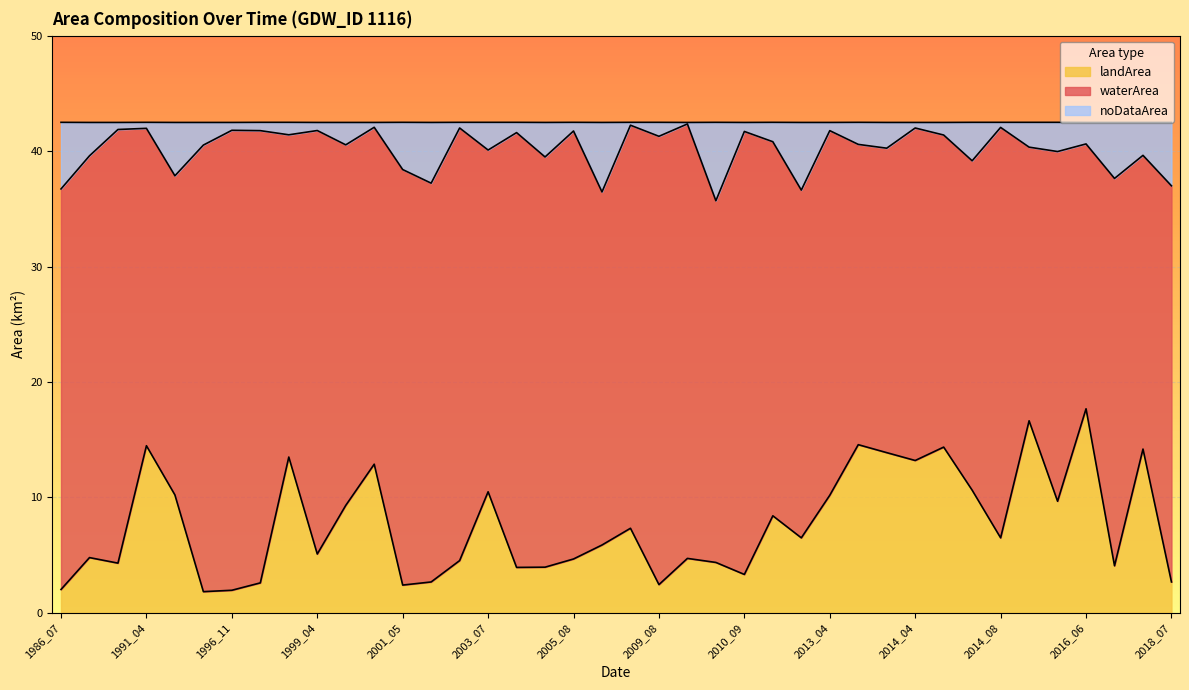

Between 2005_05 and 2004_09, which is larger?

2005_05